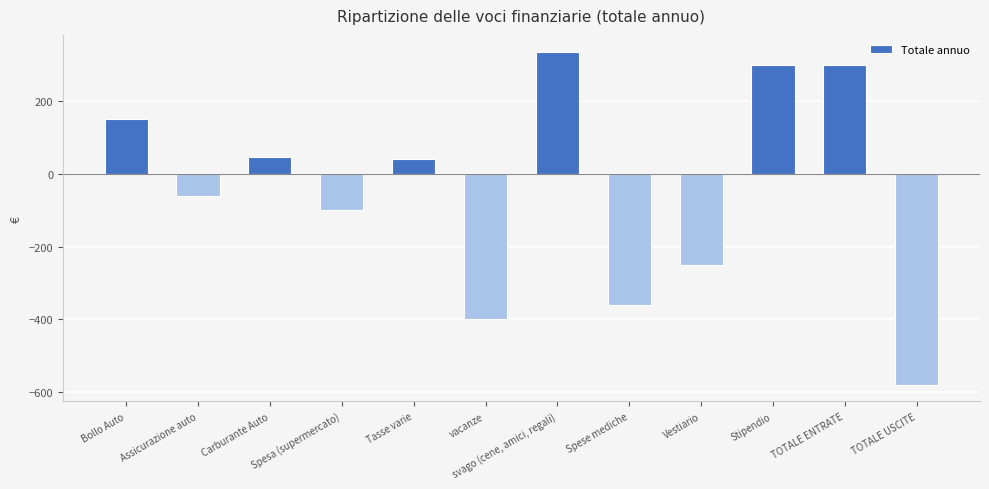

Reading left to right, what are all the values shown in this chart?

Bollo Auto=150	Assicurazione auto=-60	Carburante Auto=45	Spesa (supermercato)=-100	Tasse varie=40	vacanze=-400	svago (cene, amici, regali)=336	Spese mediche=-360	Vestiario=-250	Stipendio=300	TOTALE ENTRATE=300	TOTALE USCITE=-579